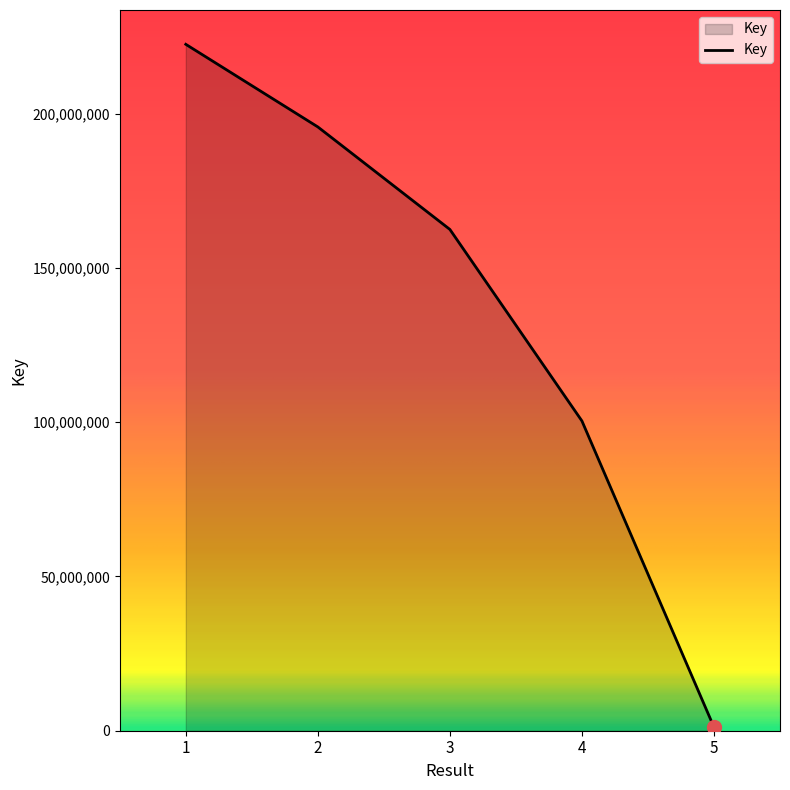

At which label is the value closest to 111812593?

4